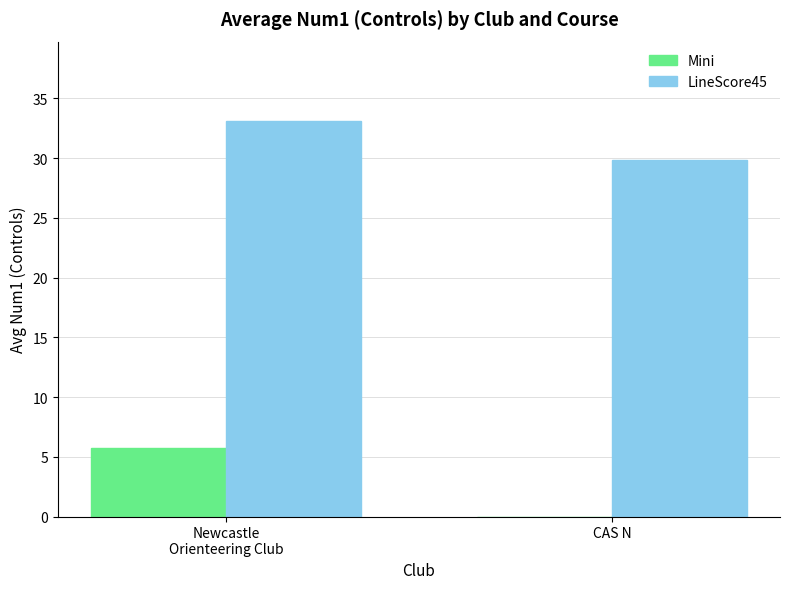

At which label is Mini closest to 2?

CAS N